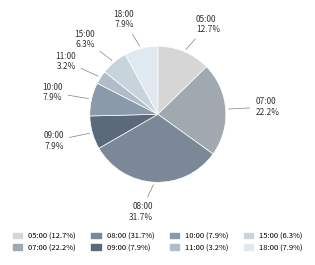

Count the number of slices in the pie.

8